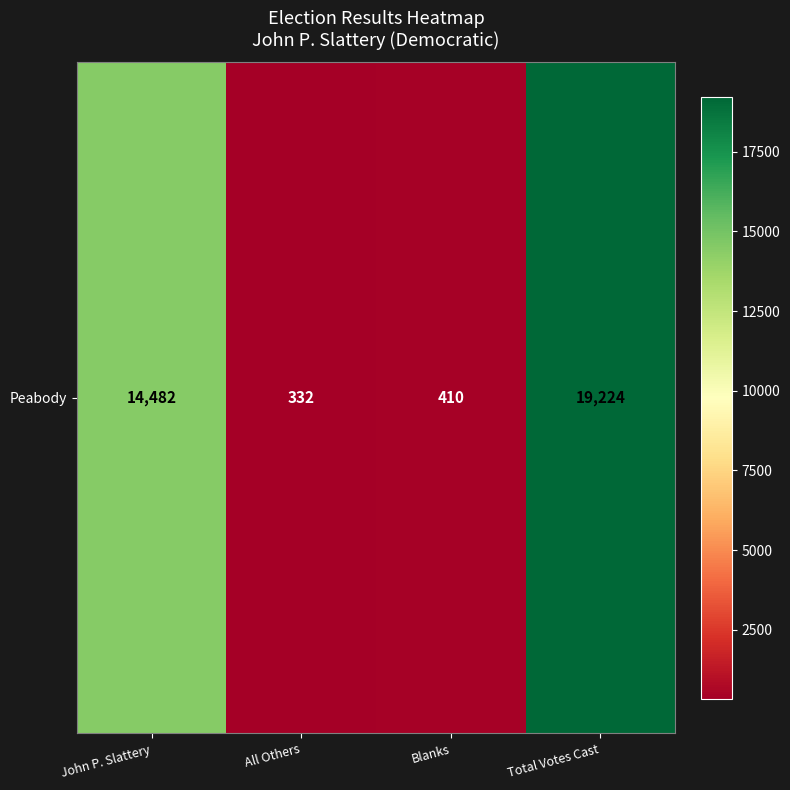

List the labels in order of value, largest first.

Total Votes Cast, John P. Slattery, Blanks, All Others